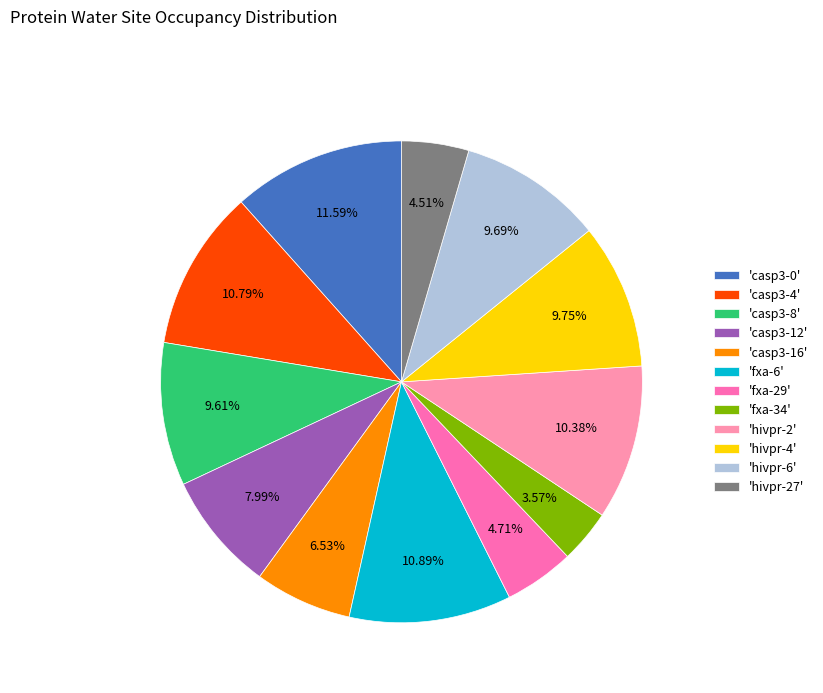

Is there any slice that represents more than half of the pie?

No